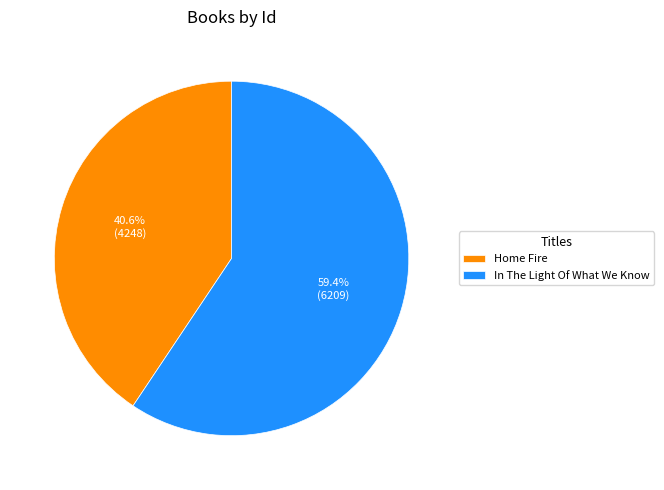

To the nearest percent, what percentage of the pie is In The Light Of What We Know?

59%